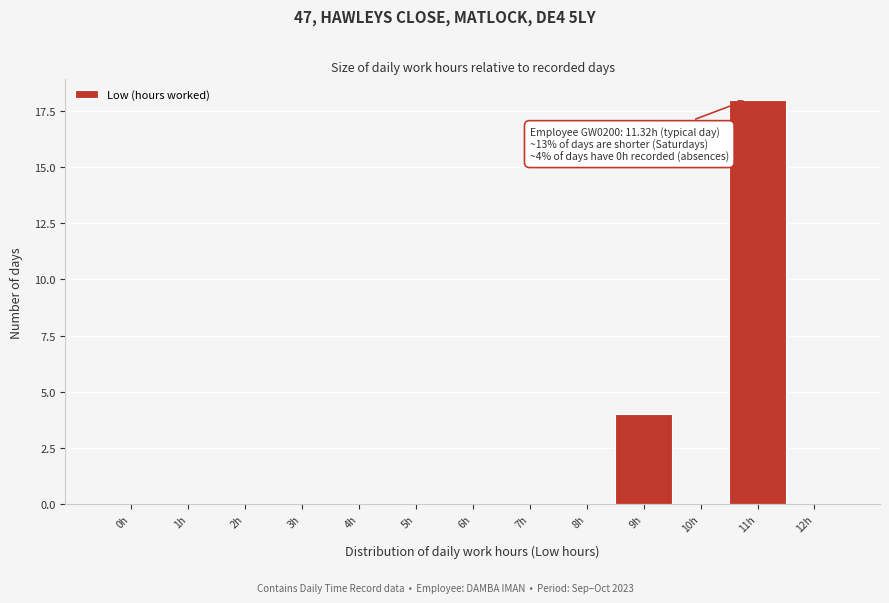

Reading right to left, transcribe all the data shown in this chart.

12h=0	11h=18	10h=0	9h=4	8h=0	7h=0	6h=0	5h=0	4h=0	3h=0	2h=0	1h=0	0h=0